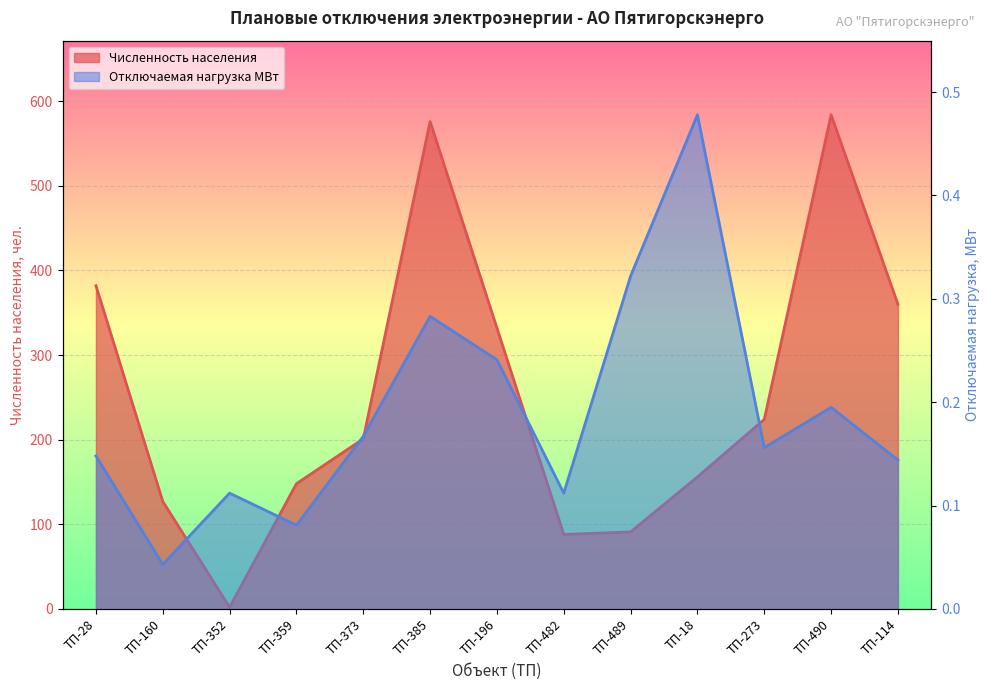

At which category does the chart reach its minimum across all series?

ТП-160